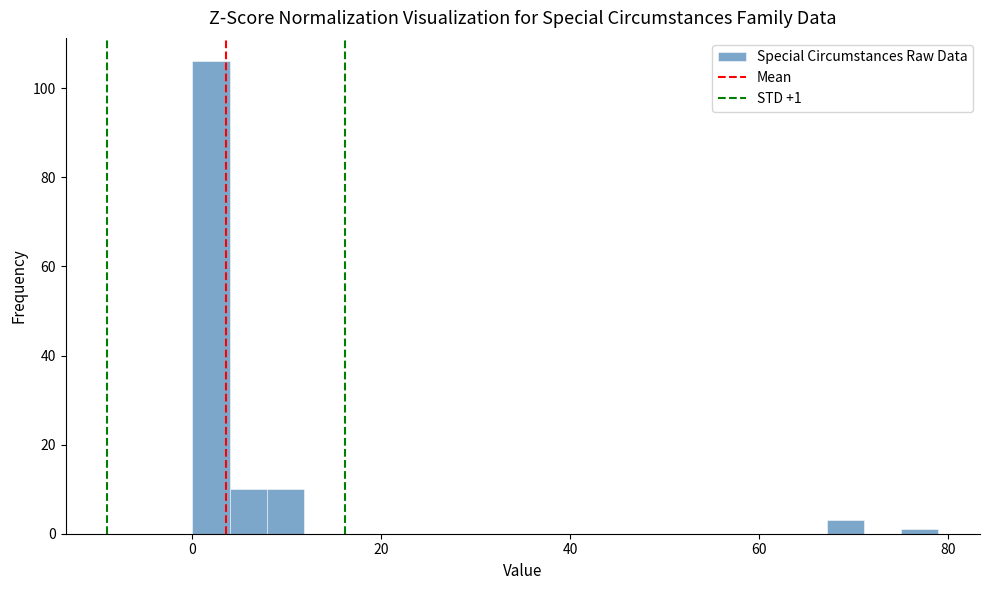

Around what value on the x-axis is the tallest bar? Give the approximate position of its centre, as read against the axis.

2